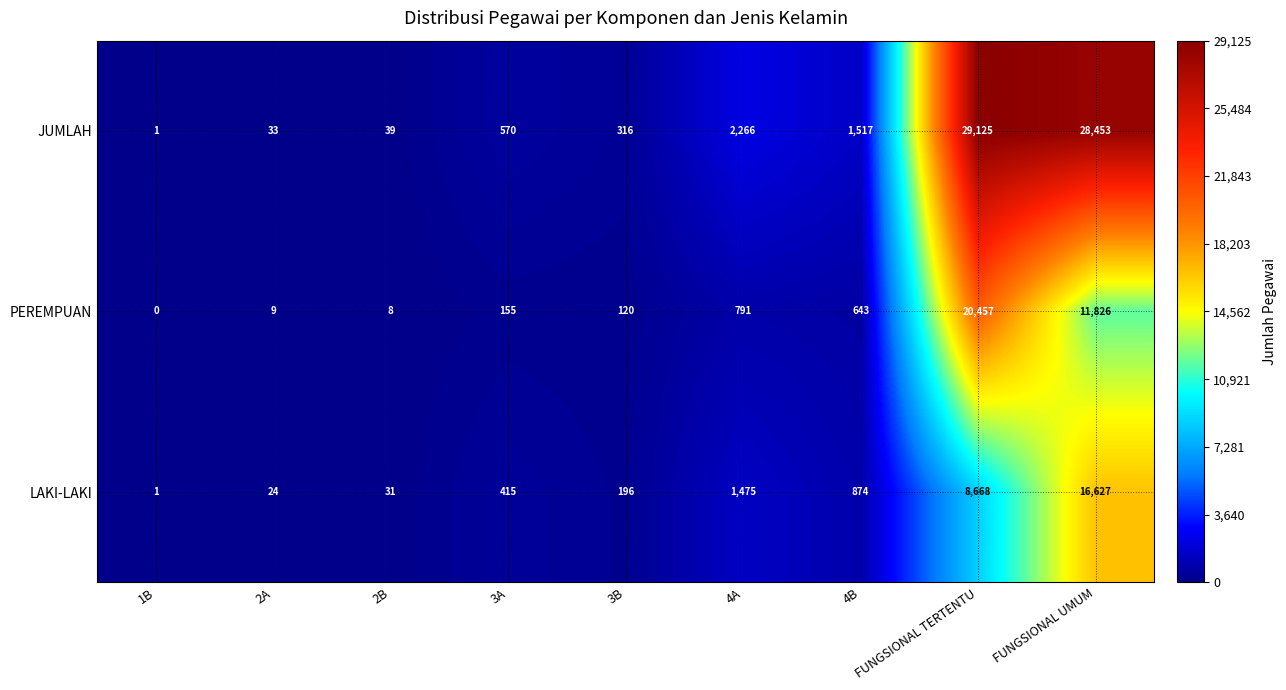

What value does the JUMLAH series have at 4A?

2266